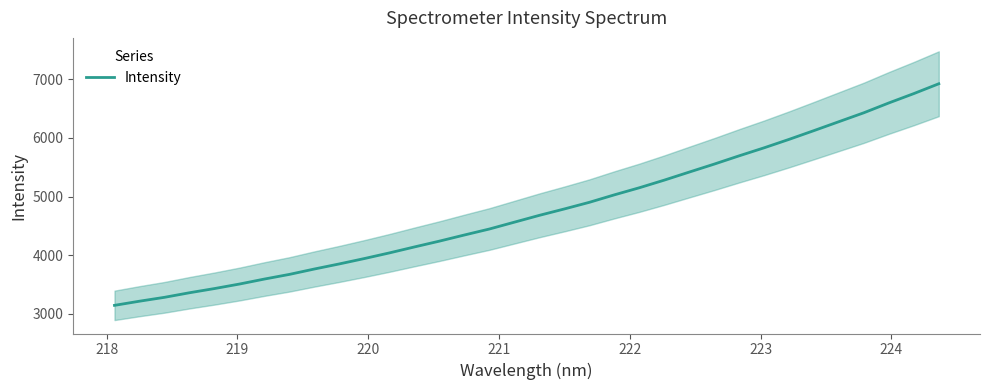

What is the lowest value of the Intensity series?

3140.7